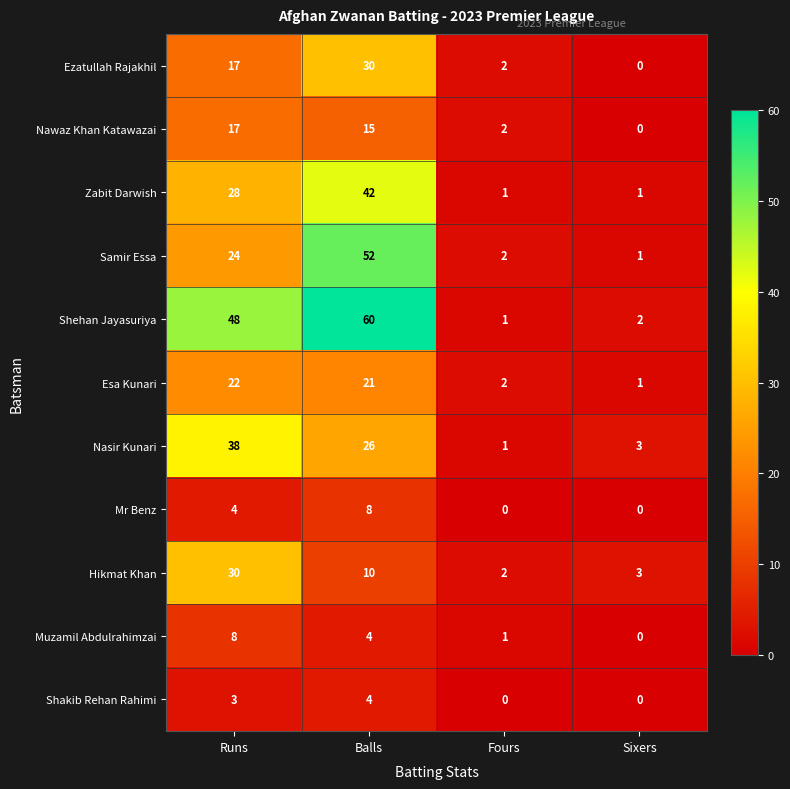

Which series has the largest total across all categories?

Shehan Jayasuriya